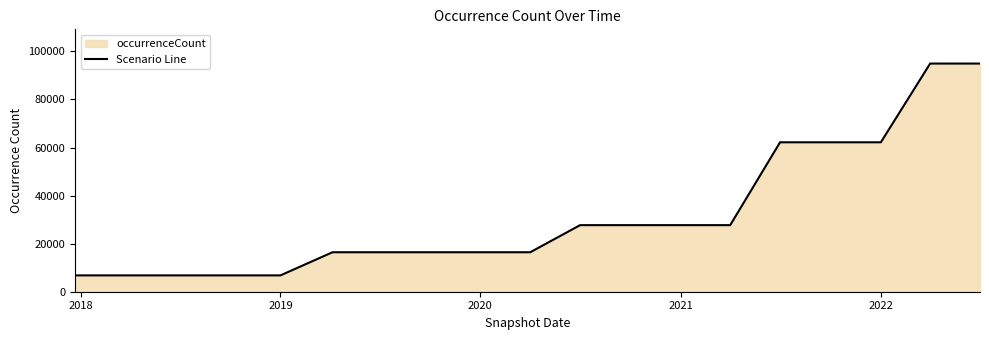

Is it true that the value at 2020 is 16424?

True